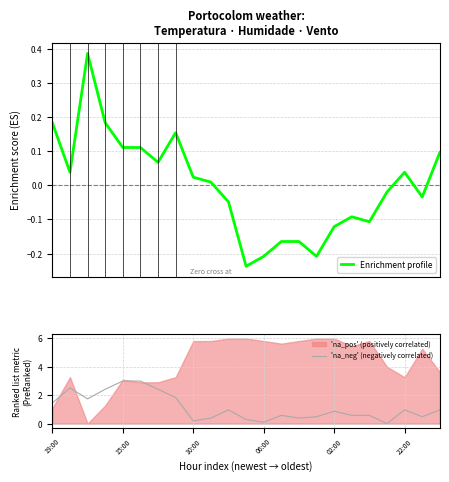

True or false: 'na_neg' (negatively correlated) has a value of 0.7 at 22:00.

False